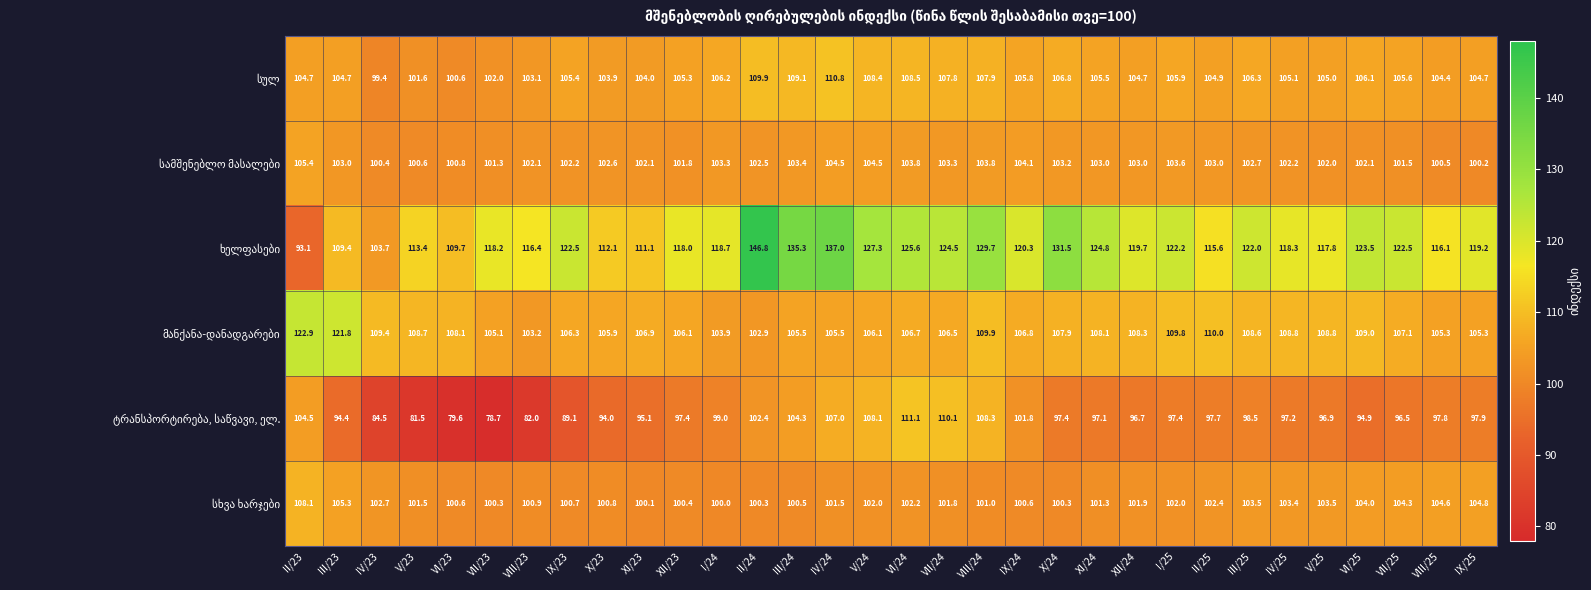

What is the greatest value displayed?

146.8